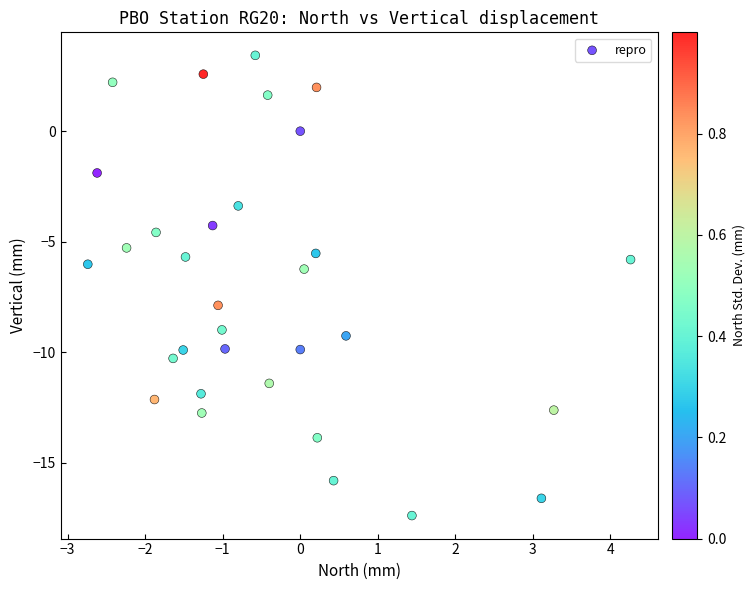

What is the range of X values (max minus min)?

7.0